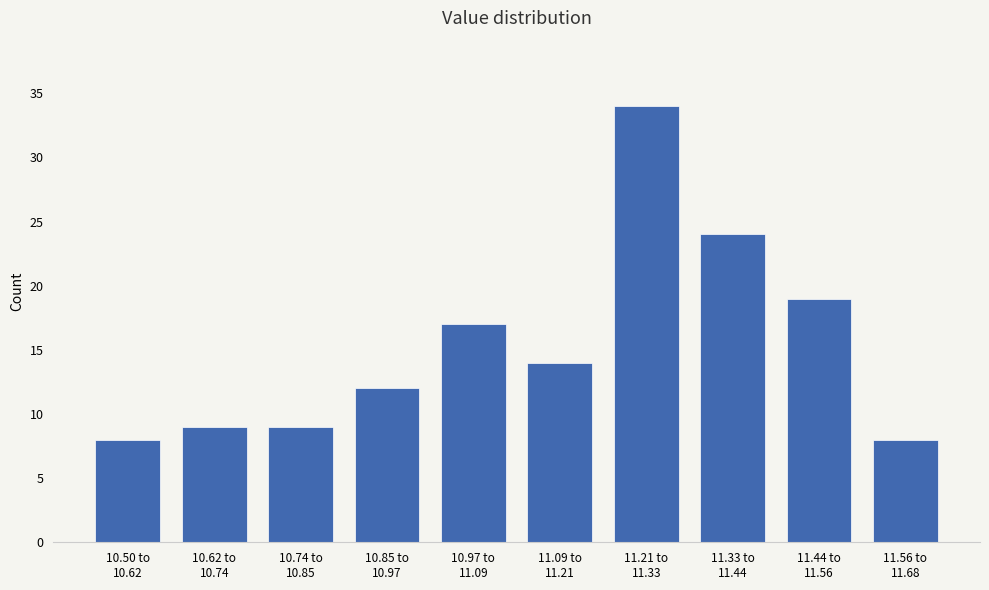

Reading left to right, what are all the values shown in this chart?

8	9	9	12	17	14	34	24	19	8